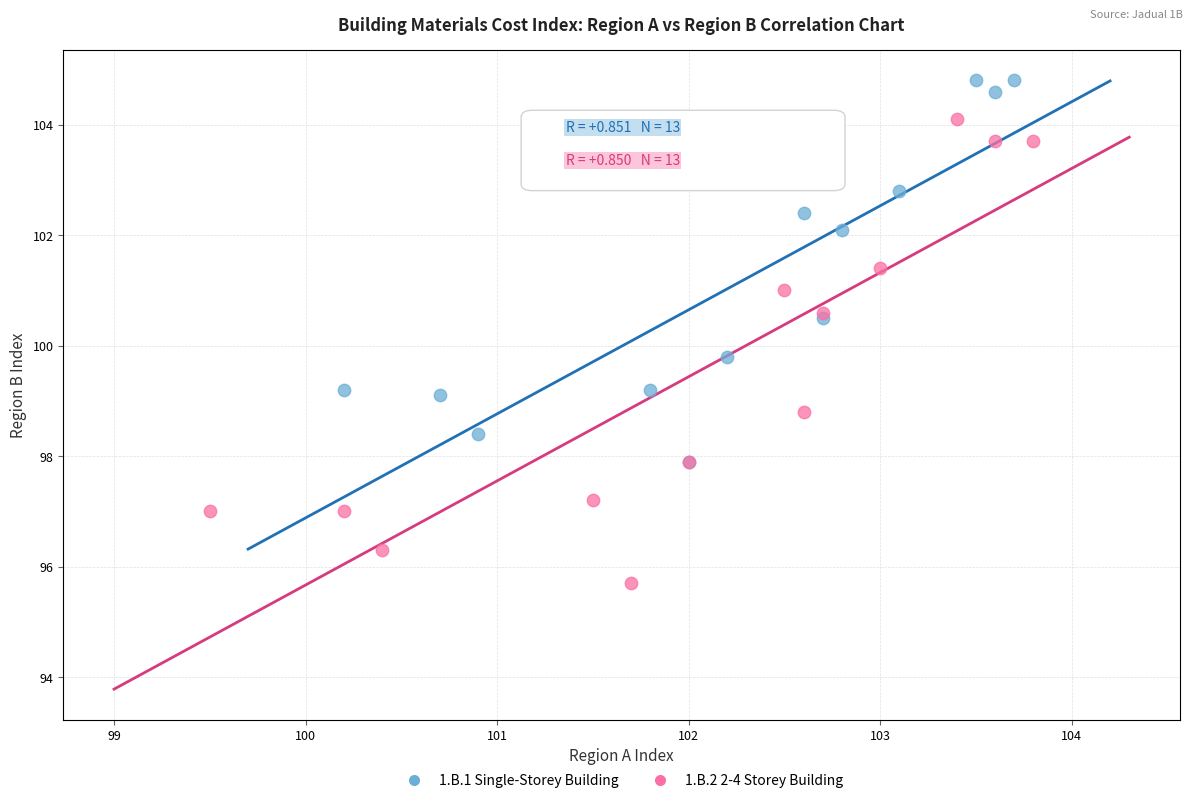

Which series reaches the maximum Y coordinate?

1.B.1 Single-Storey Building